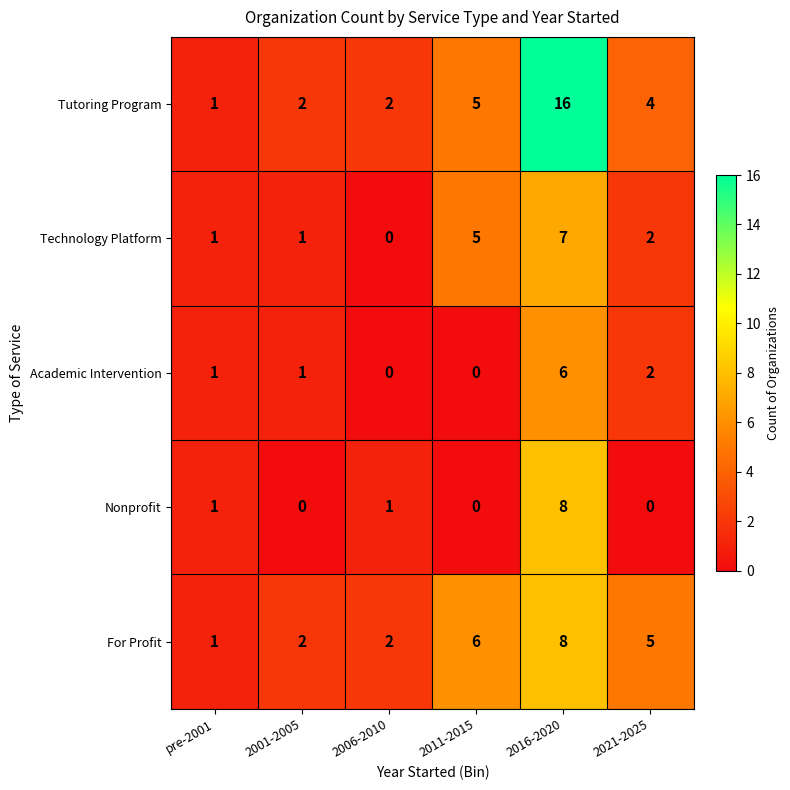

What is the total value across all series at 2006-2010?

5